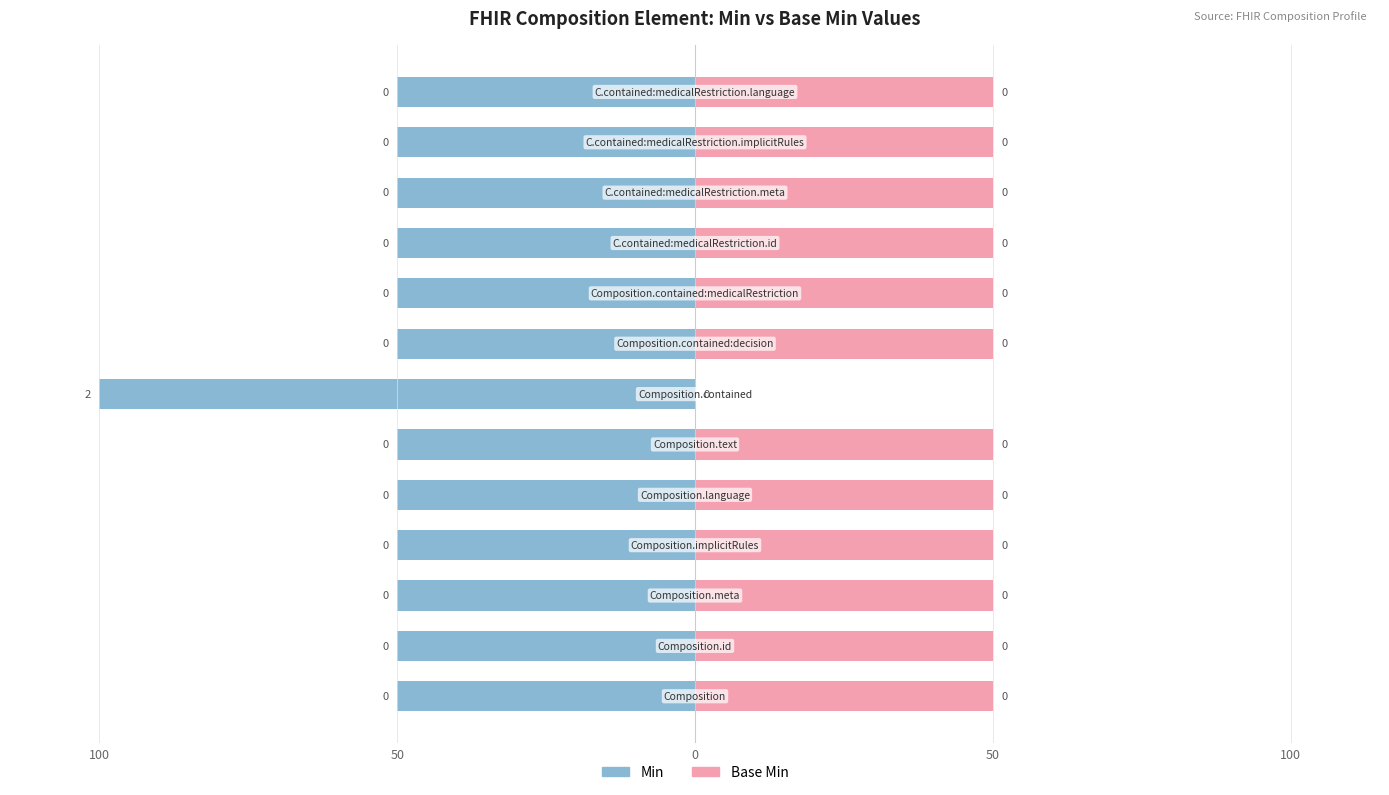

Rank the series at 5 from lowest to highest value.

Min, Base Min